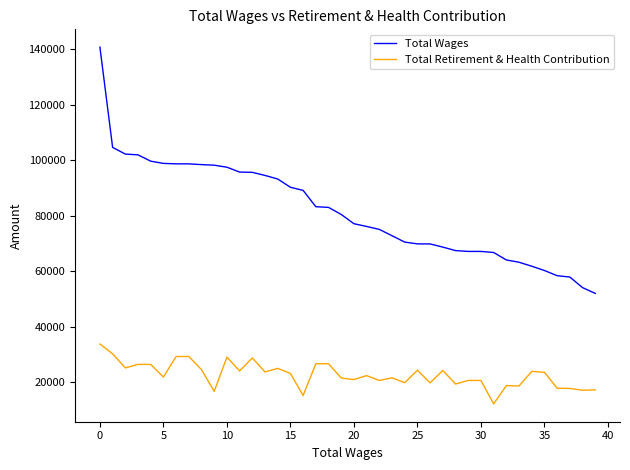

Does the chart have visible grid lines?

No